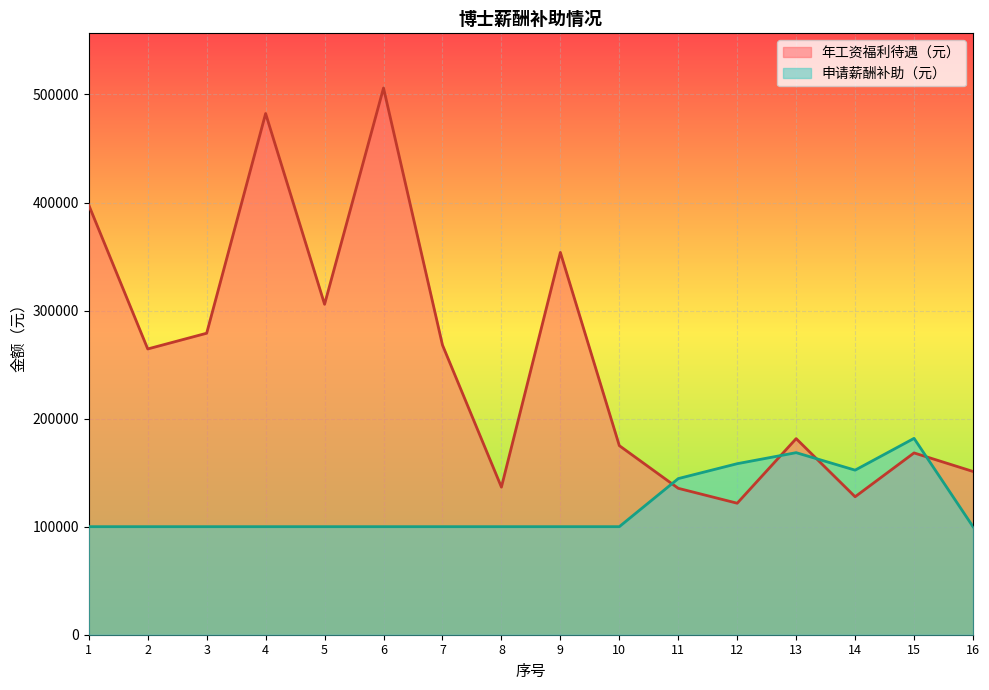

What is the spread (max minus min) of values at 2?

164482.8